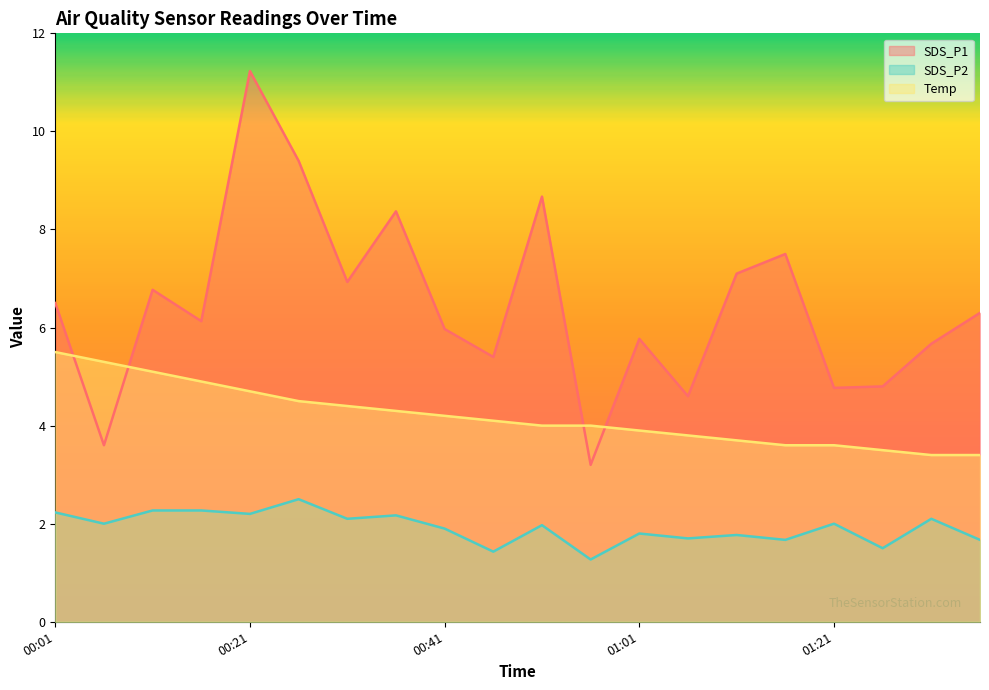

True or false: SDS_P2 and SDS_P1 cross at least once.

False